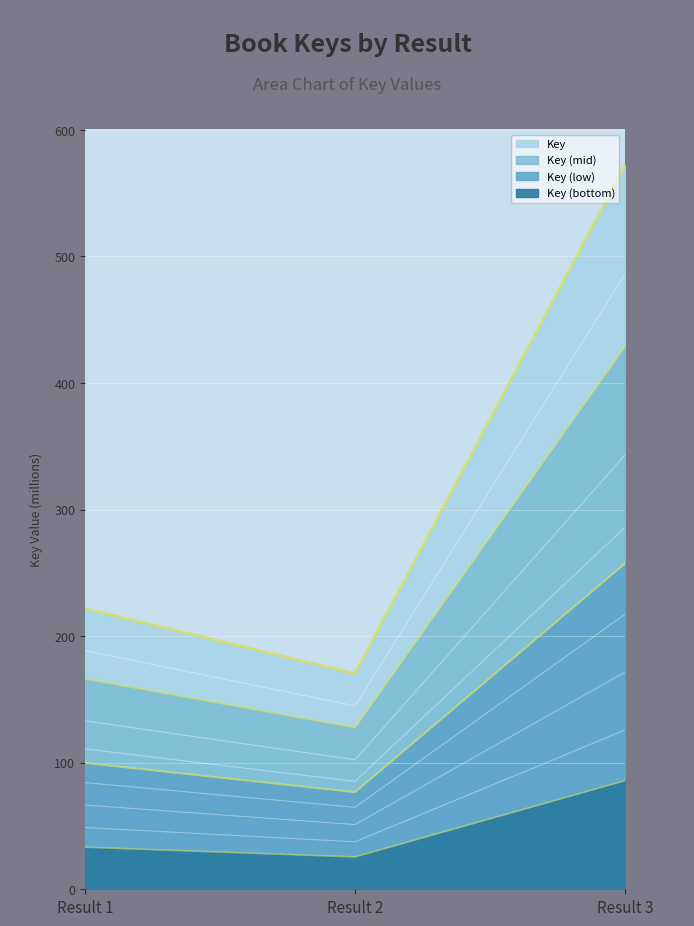

Read the value at Result 3.

571.9